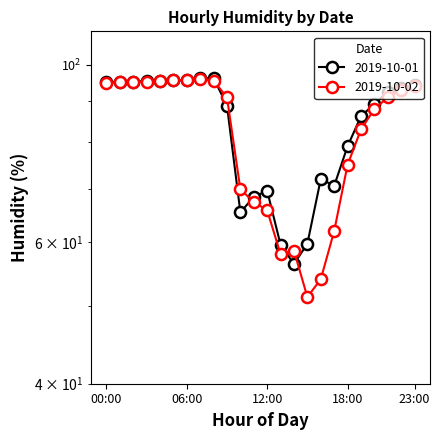

What are all the series names shown in the legend?

2019-10-01, 2019-10-02